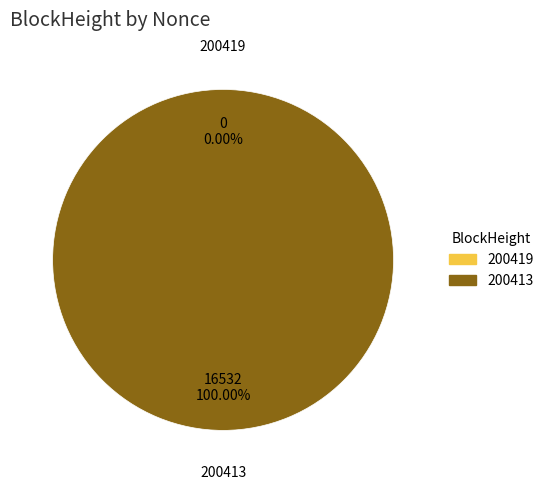

To the nearest percent, what is the combined percentage of 200413 and 200419?

100%